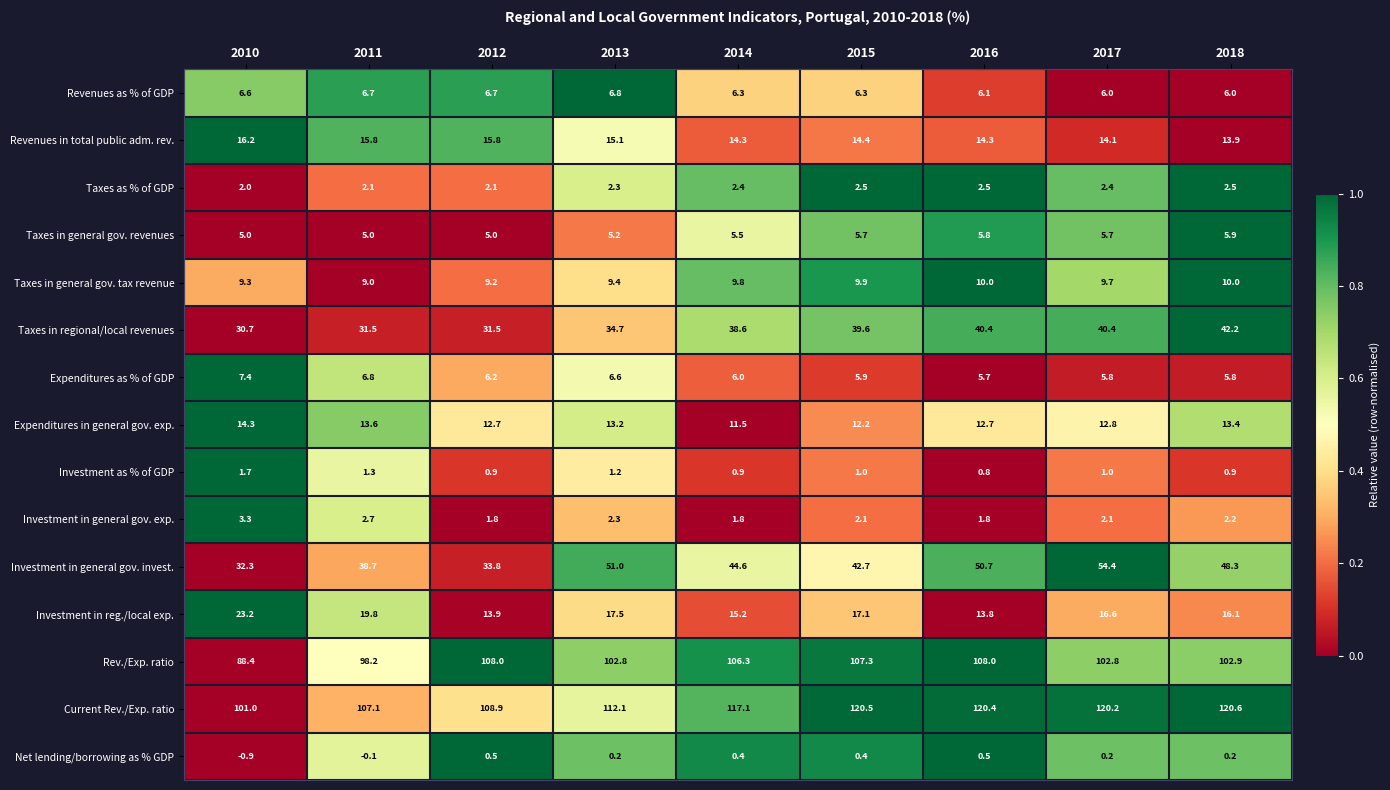

The value of Investment in general gov. exp. at 2015 is 3.1. True or false?

False